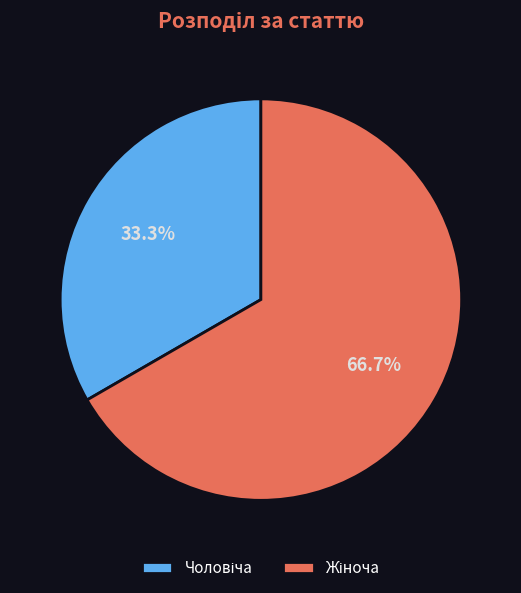

What percentage is the Жіноча slice, to the nearest percent?

67%